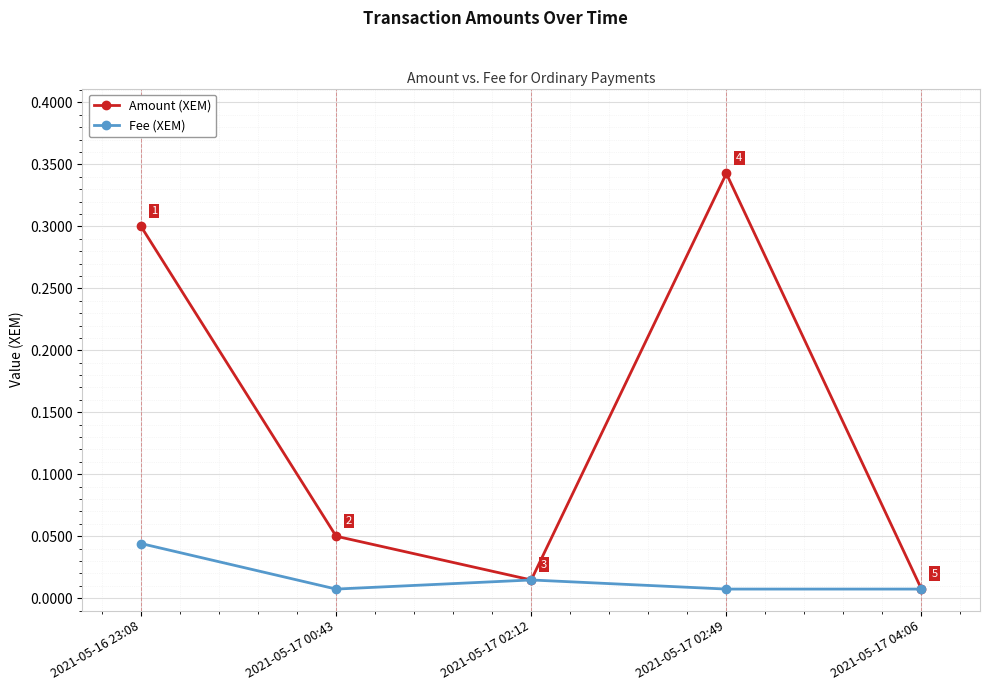

Count the number of data series in this chart.

2